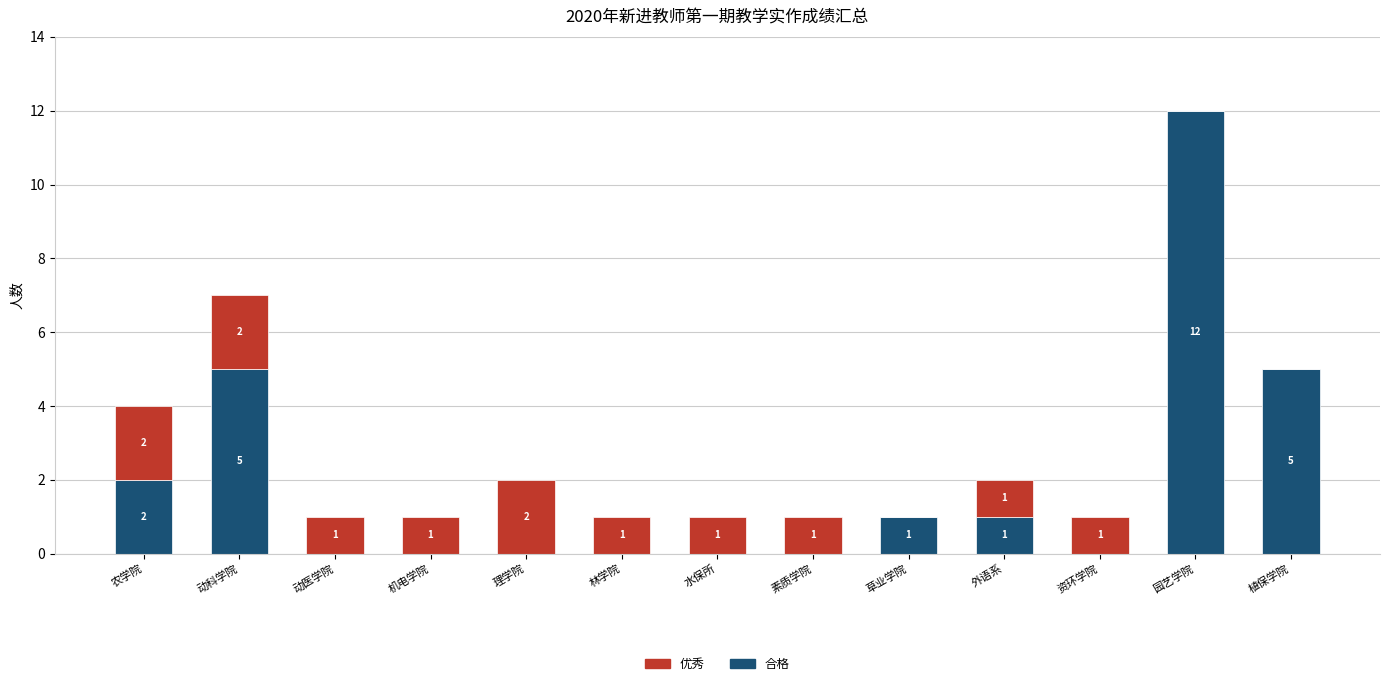

At which category is the sum across all series the highest?

园艺学院